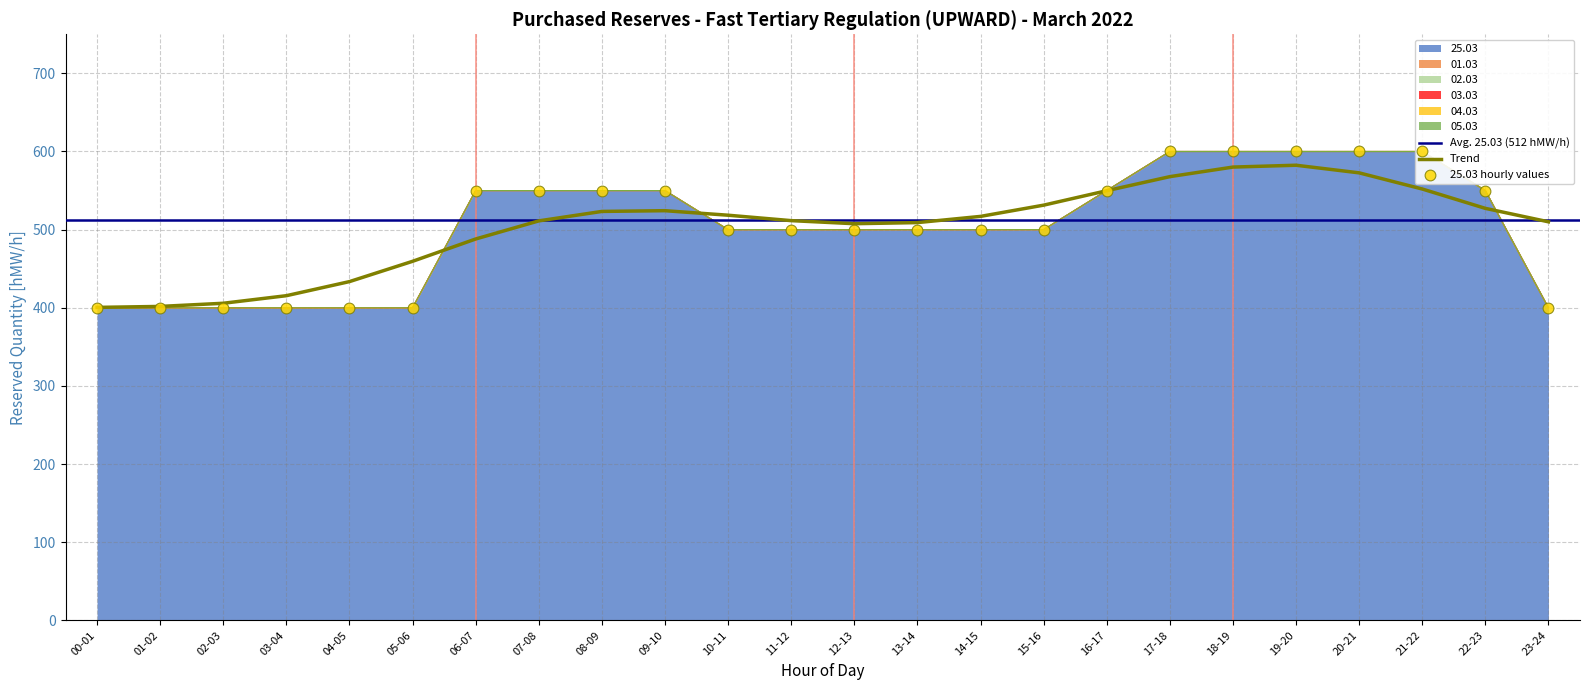

Is the value of 05.03 at 04-05 greater than the value of 02.03 at 20-21?

No